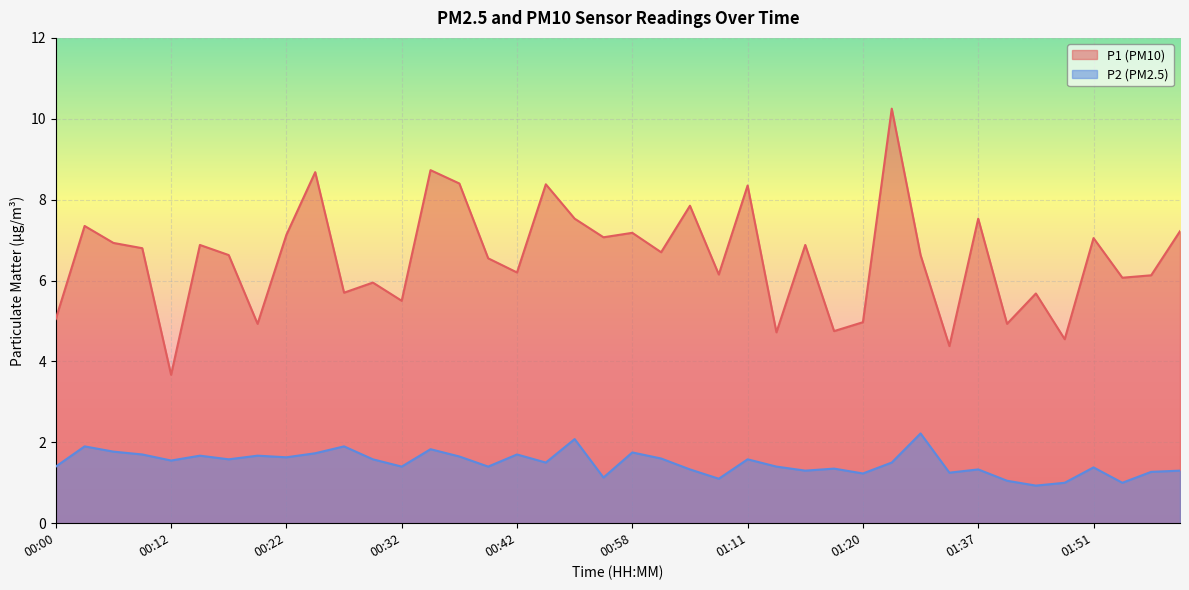

What is the total value across all series at 00:24?

10.4